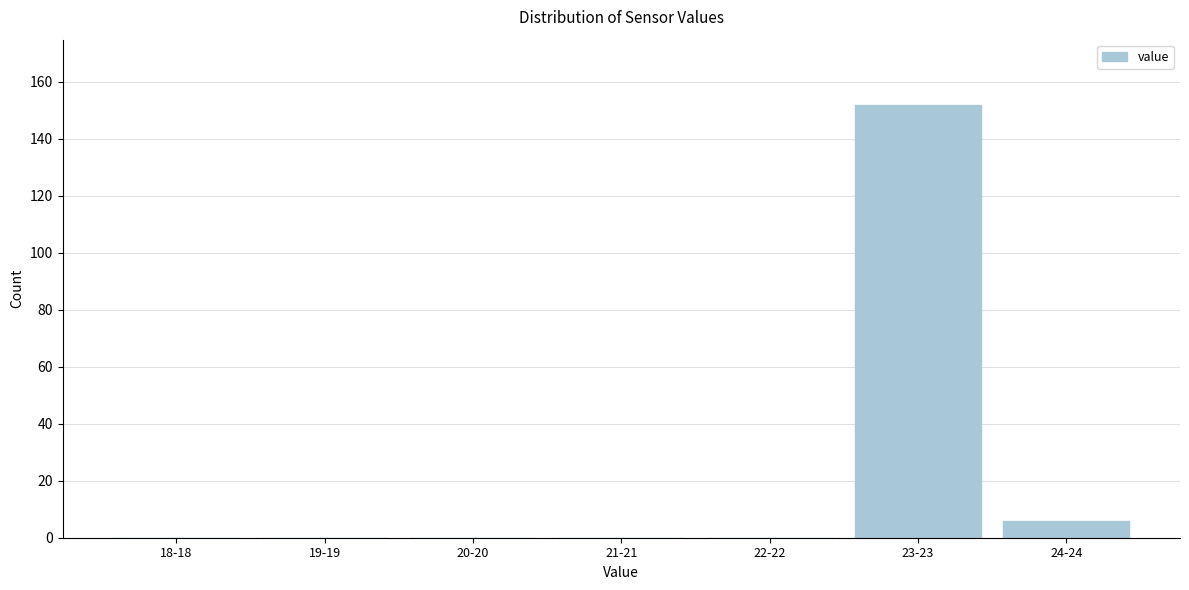

Reading left to right, transcribe all the data shown in this chart.

18-18=0	19-19=0	20-20=0	21-21=0	22-22=0	23-23=152	24-24=6